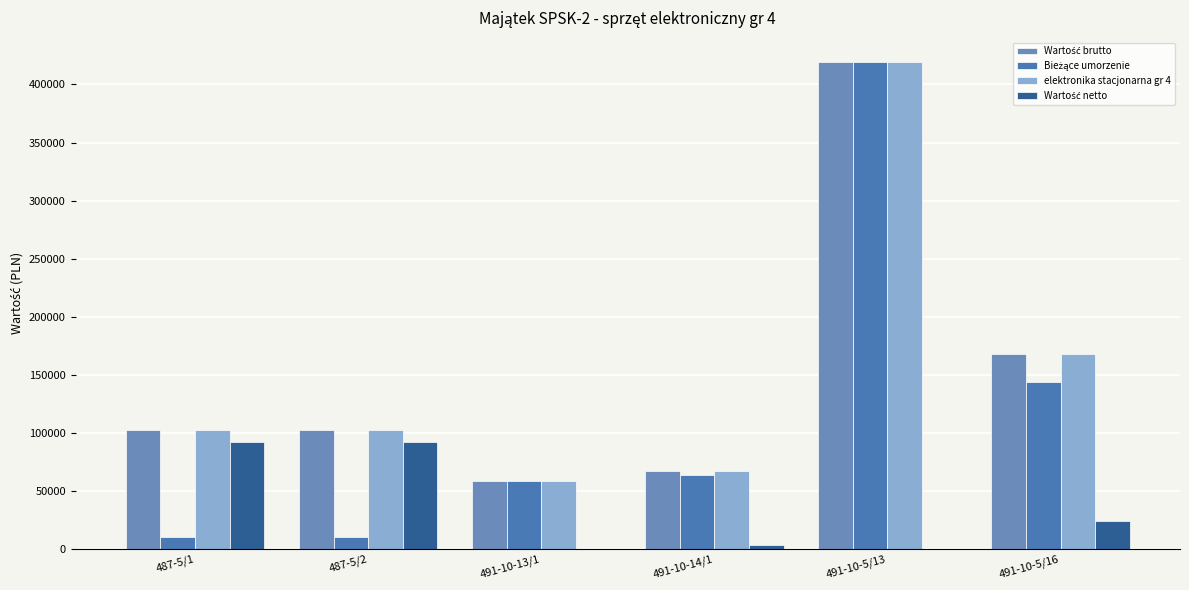

How many series are shown in this chart?

4